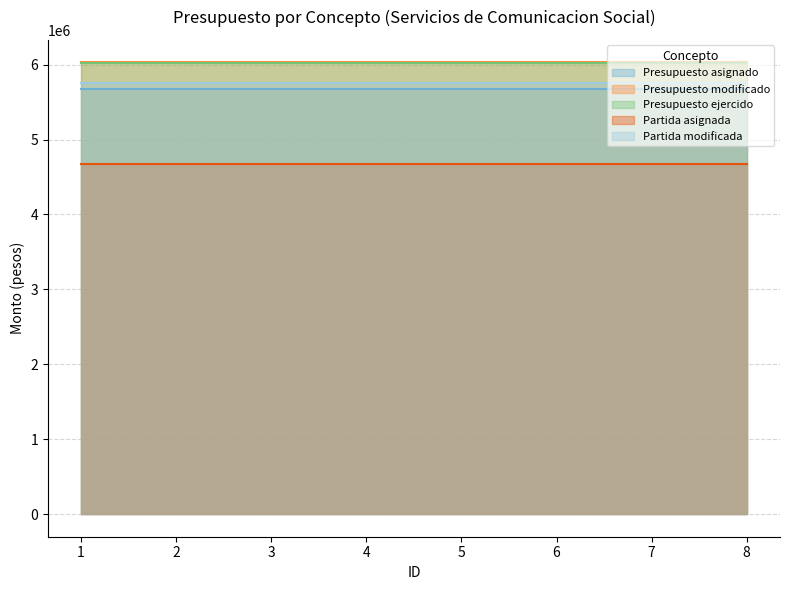

What is the value of the Presupuesto modificado point at the 6th from the left?

6029000